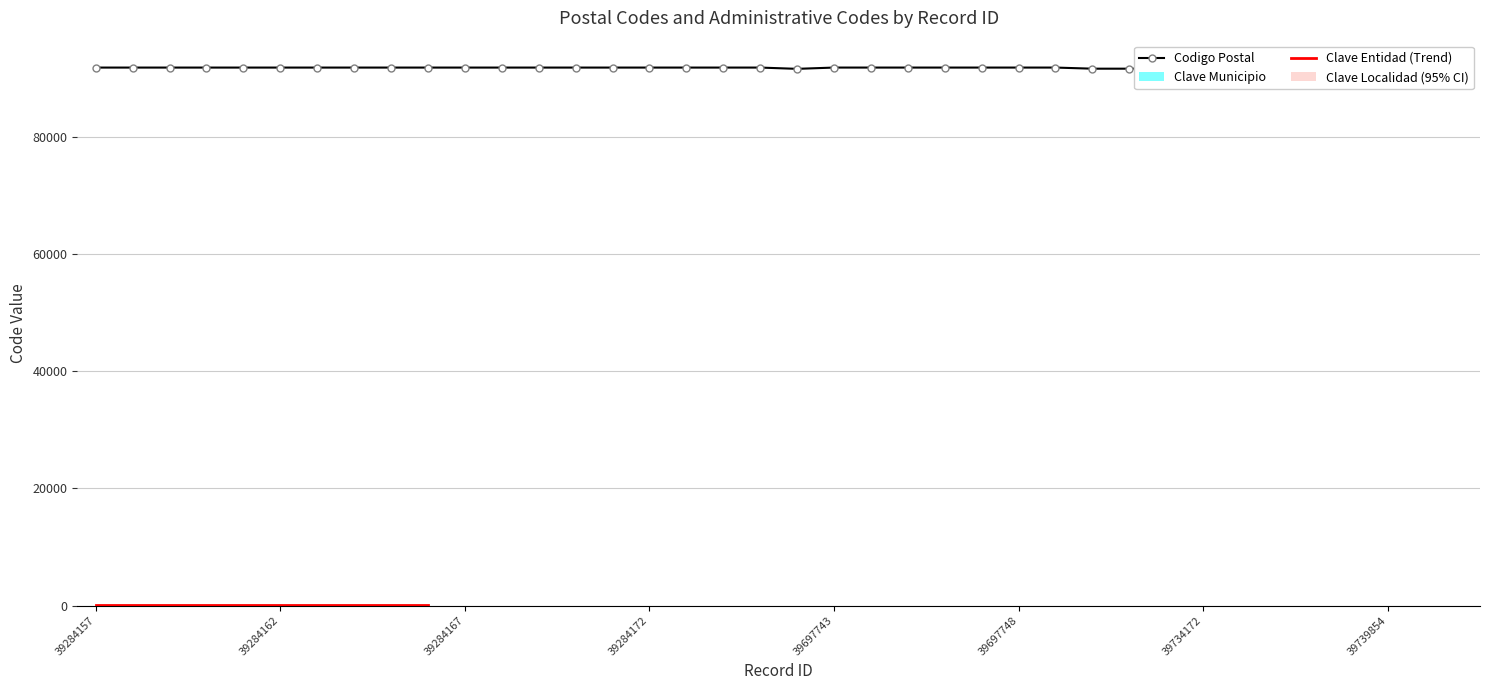

True or false: Clave Localidad and Clave Entidad cross at least once.

False